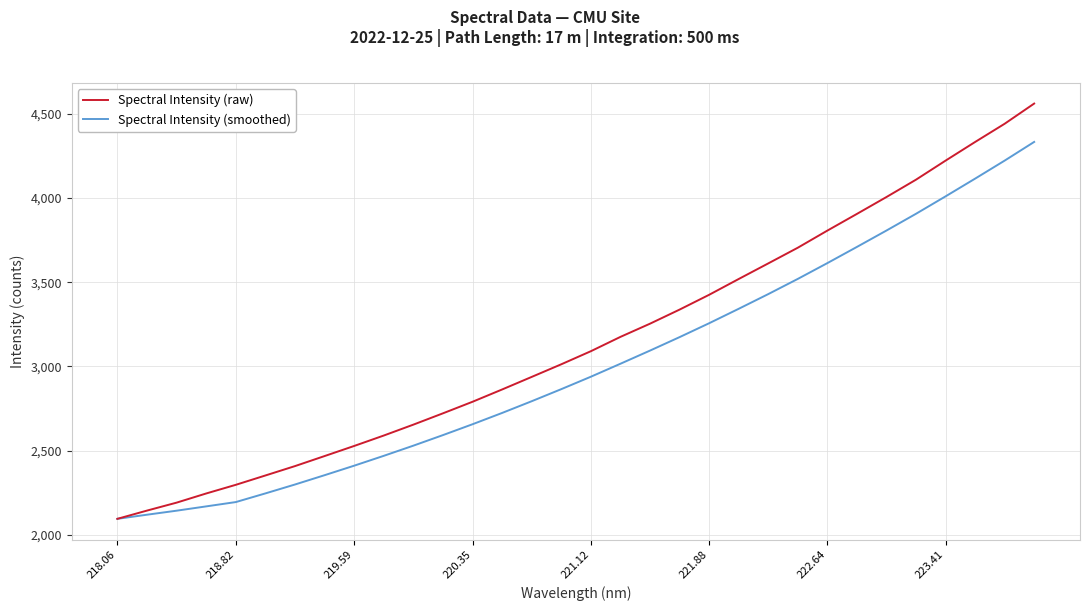

Which series has the largest total across all categories?

Spectral Intensity (raw)